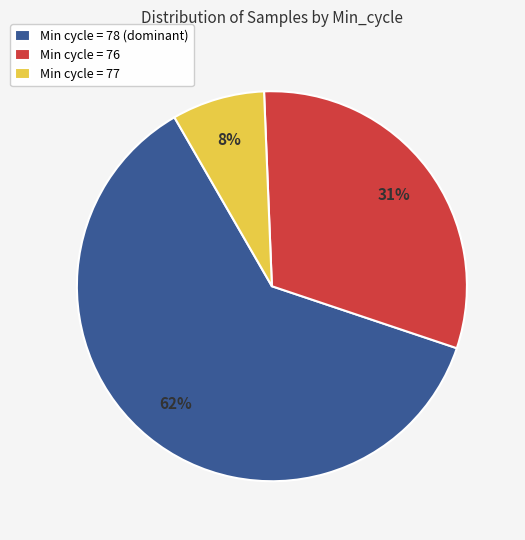

Combined, do Min cycle = 77 and Min cycle = 76 account for over 50%?

No